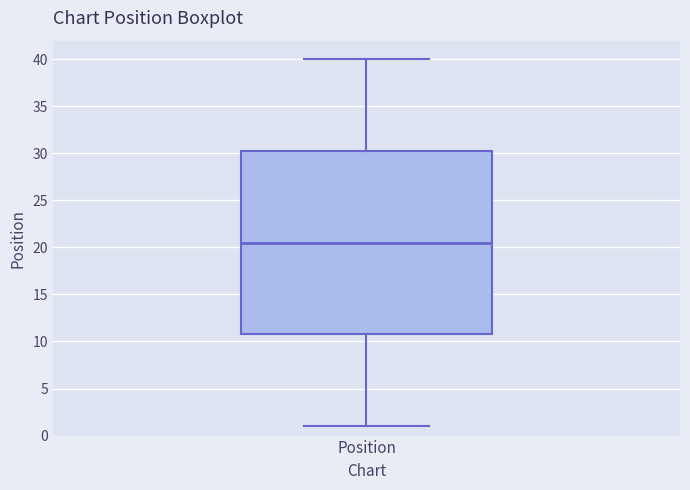

Transcribe this box plot: give where the median line is, the range the box spans, and where the two whiskers end, as read against the y-axis. The values are not printed on the chart, so give them approximately, as read against the axis.

median 20.5, box 11.0 to 30.5, whiskers 1.0 to 40.0